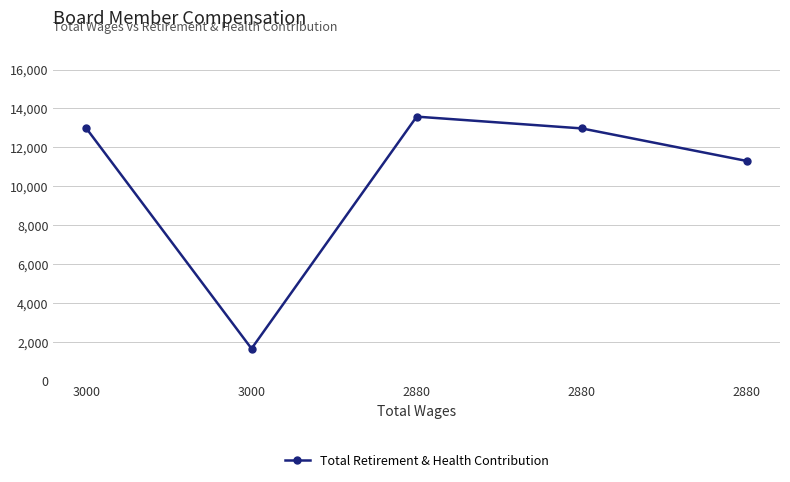

Approximately how many times larger is the value at 3000 compared to 2880?

1.0